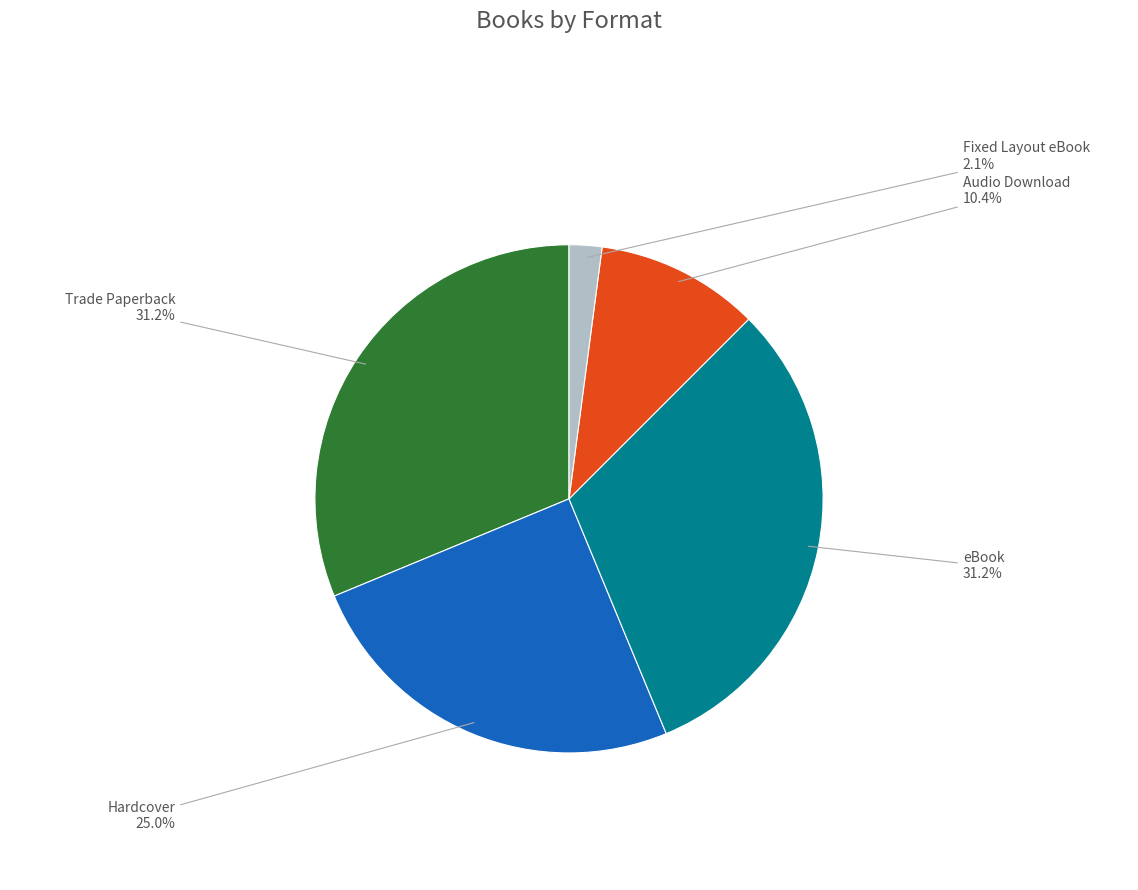

Is there a majority slice in this chart?

No